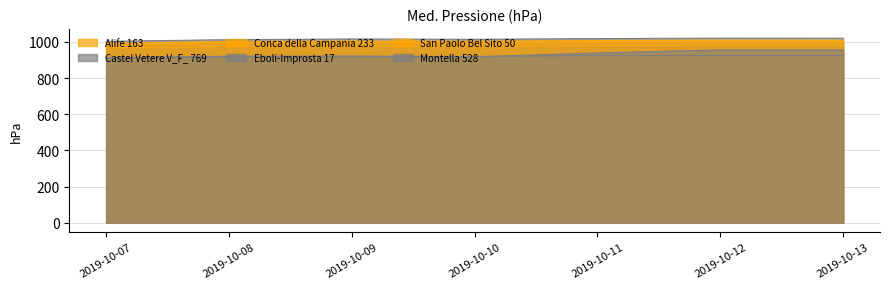

In Conca della Campania 233, how many points are higher than both neighbors (excluding endpoints)?

2